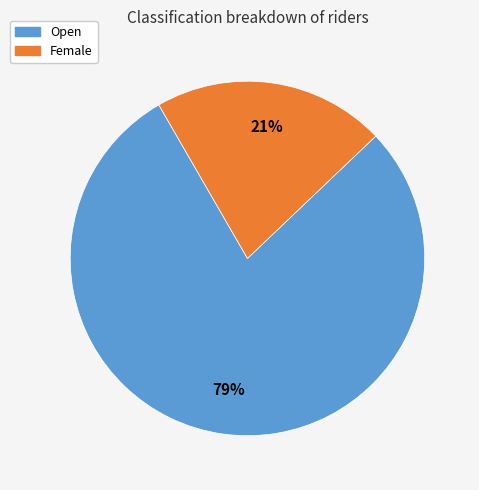

Combined, do Open and Female account for over 50%?

Yes